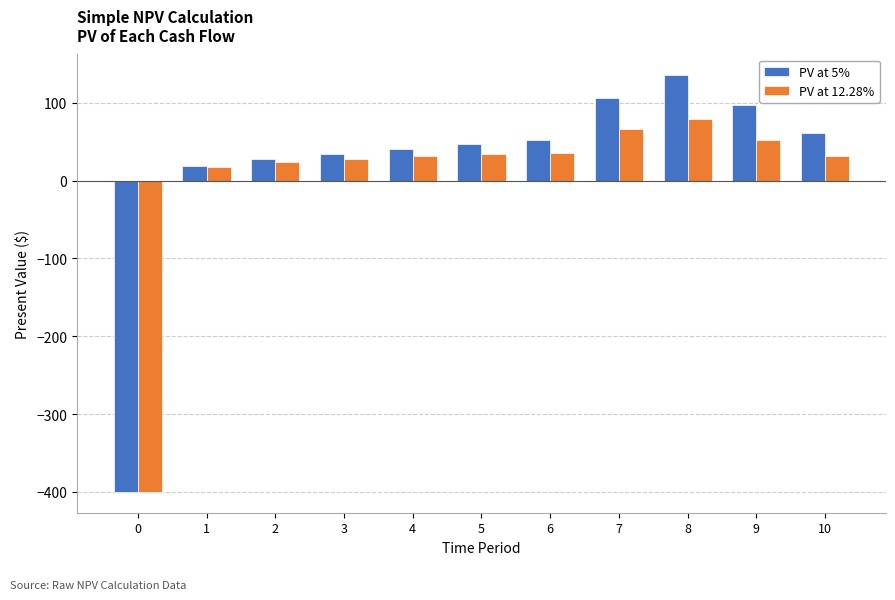

What value does the PV at 5% series have at 2?

27.2